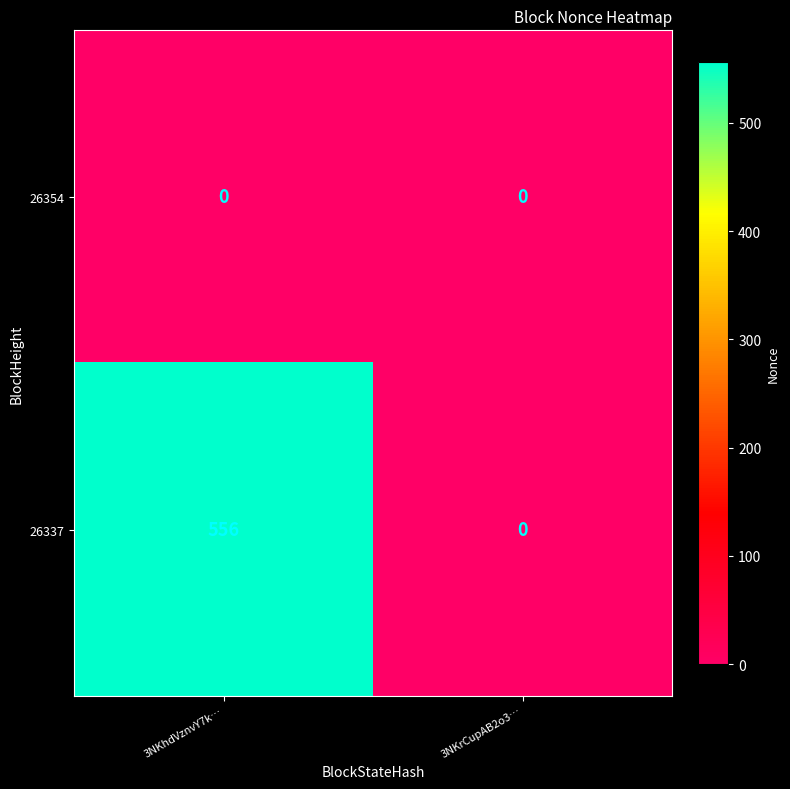

At which category is the sum across all series the highest?

3NKhdVznvY7k…